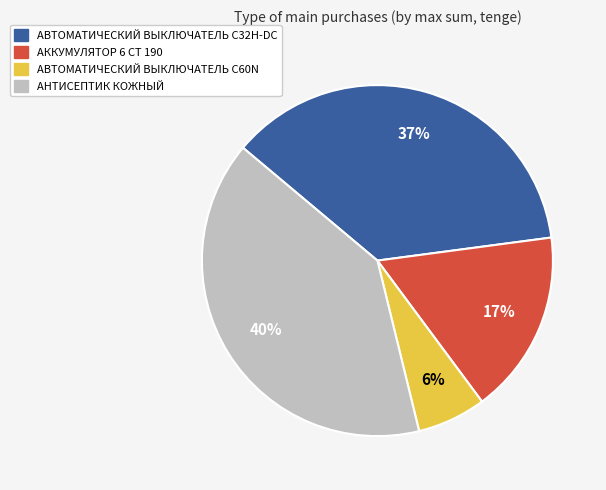

What percentage is the АВТОМАТИЧЕСКИЙ ВЫКЛЮЧАТЕЛЬ C32H-DC slice, to the nearest percent?

37%